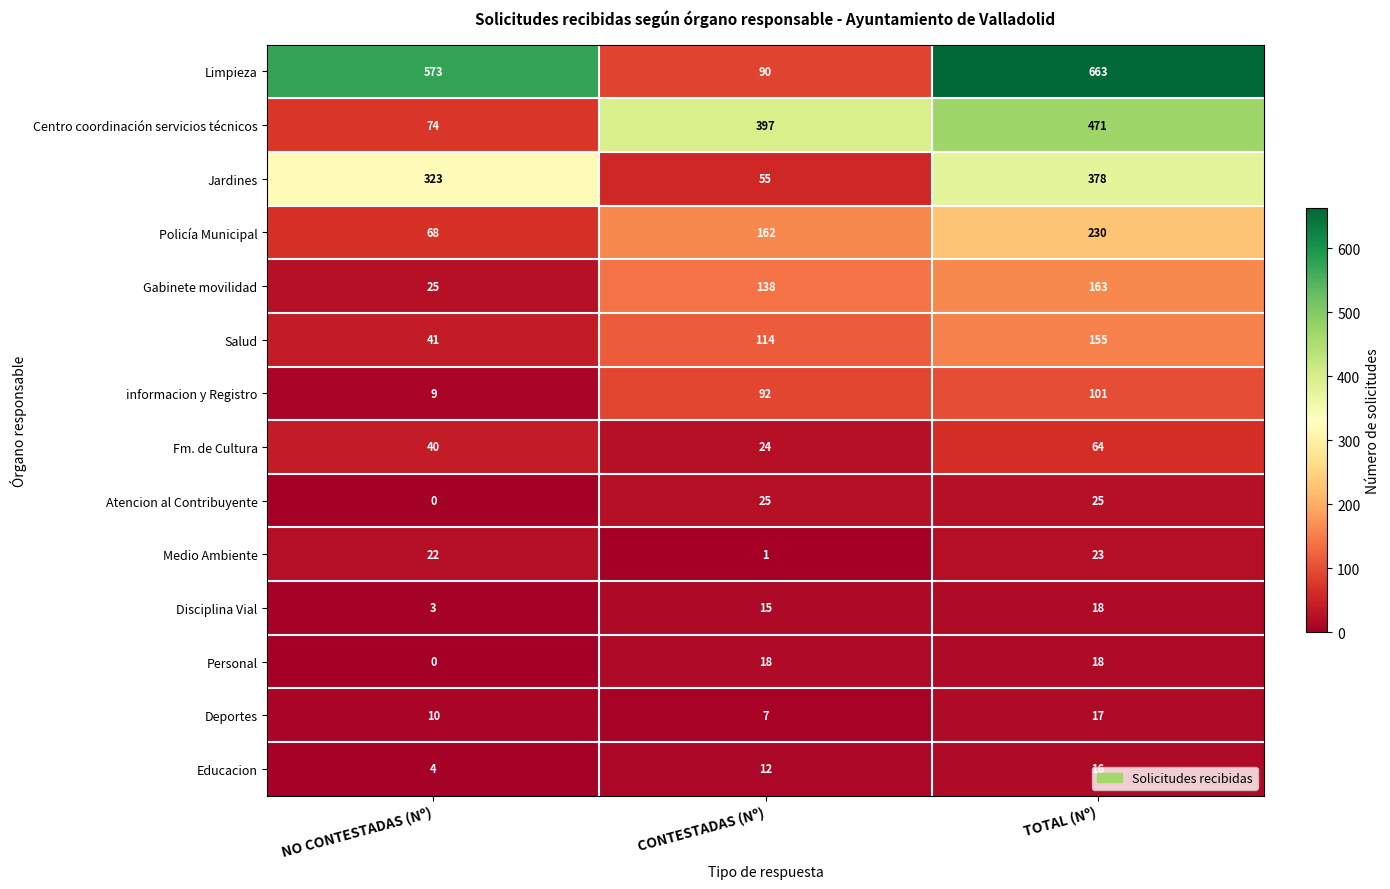

Count the Limpieza values in the range 90 to 663.

3